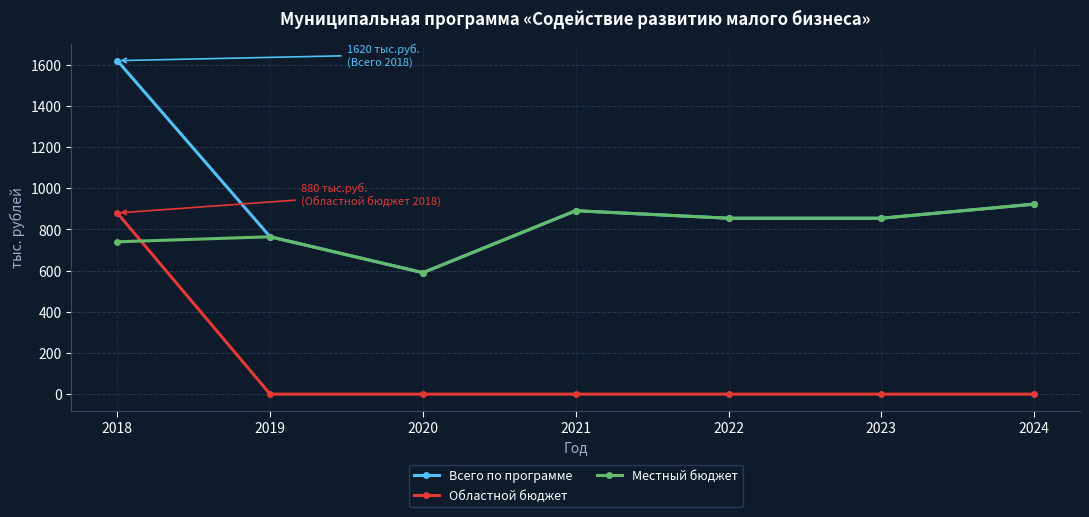

What is the difference between the highest and lowest values at 2021?

891.0